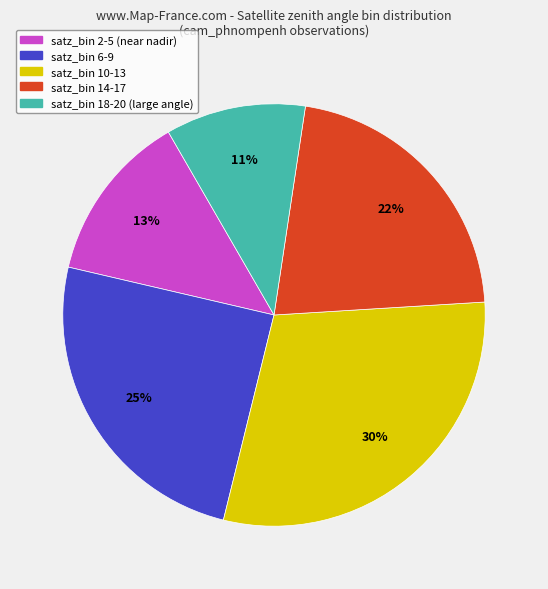

To the nearest percent, what is the difference between the largest and smallest slice percentages?

19%